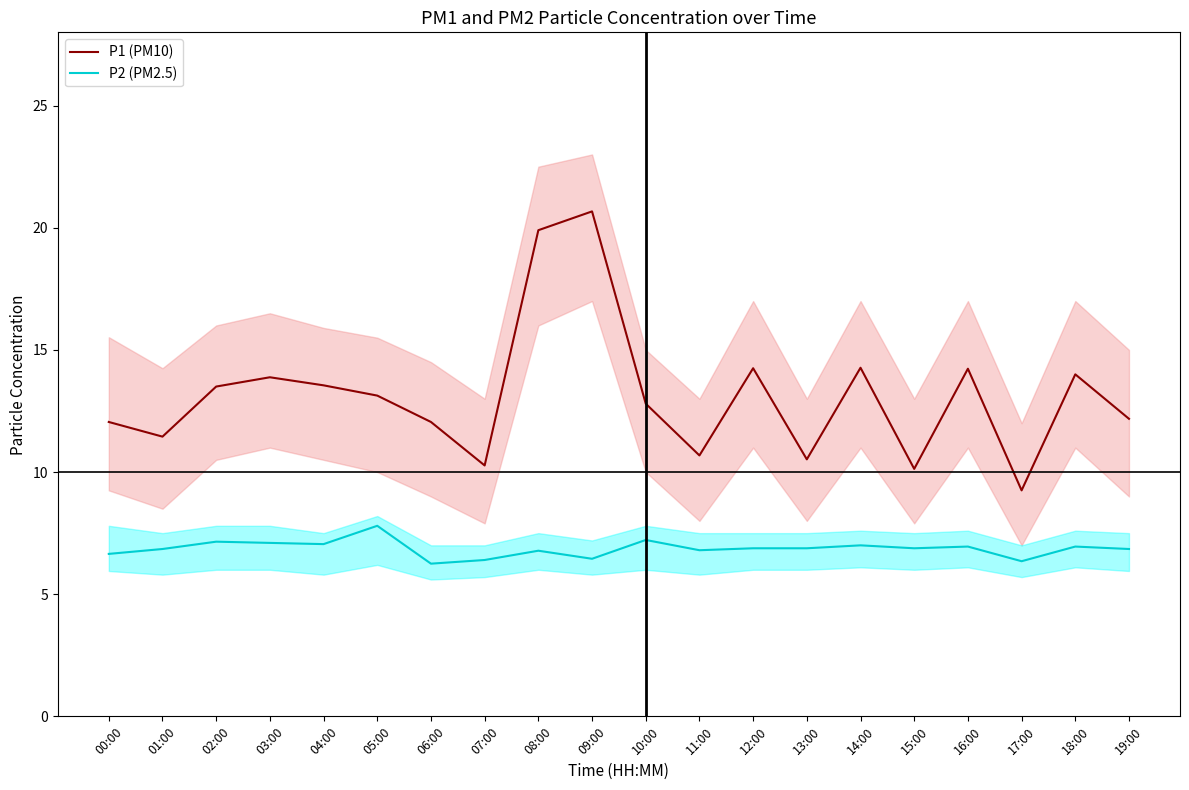

At which label does P2 (PM2.5) reach its minimum?

06:00